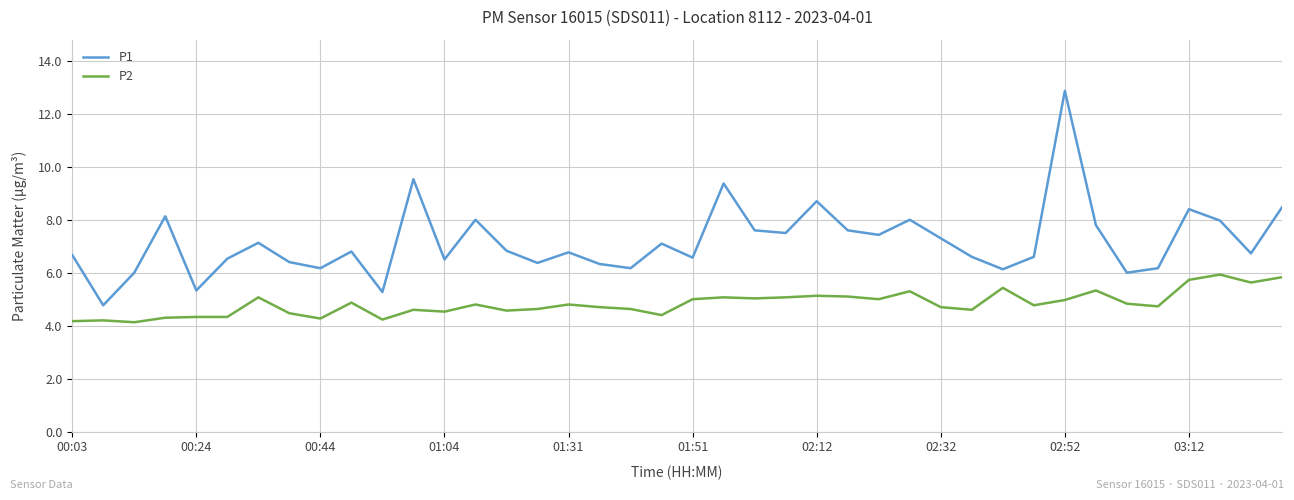

True or false: P2 and P1 cross at least once.

False